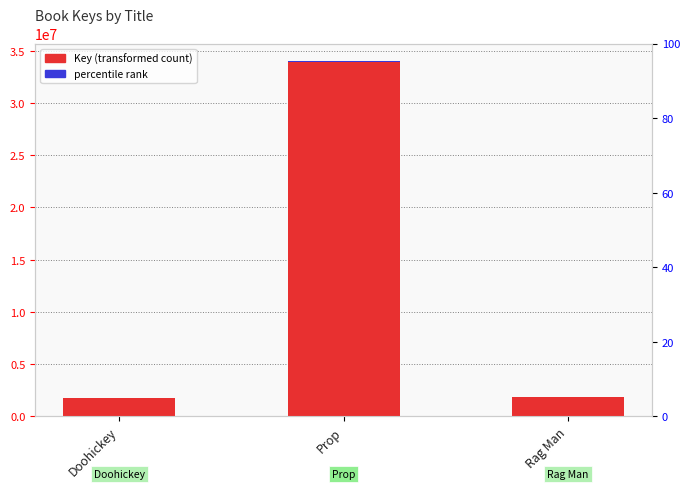

What is the maximum value shown in the chart?

34008235.0